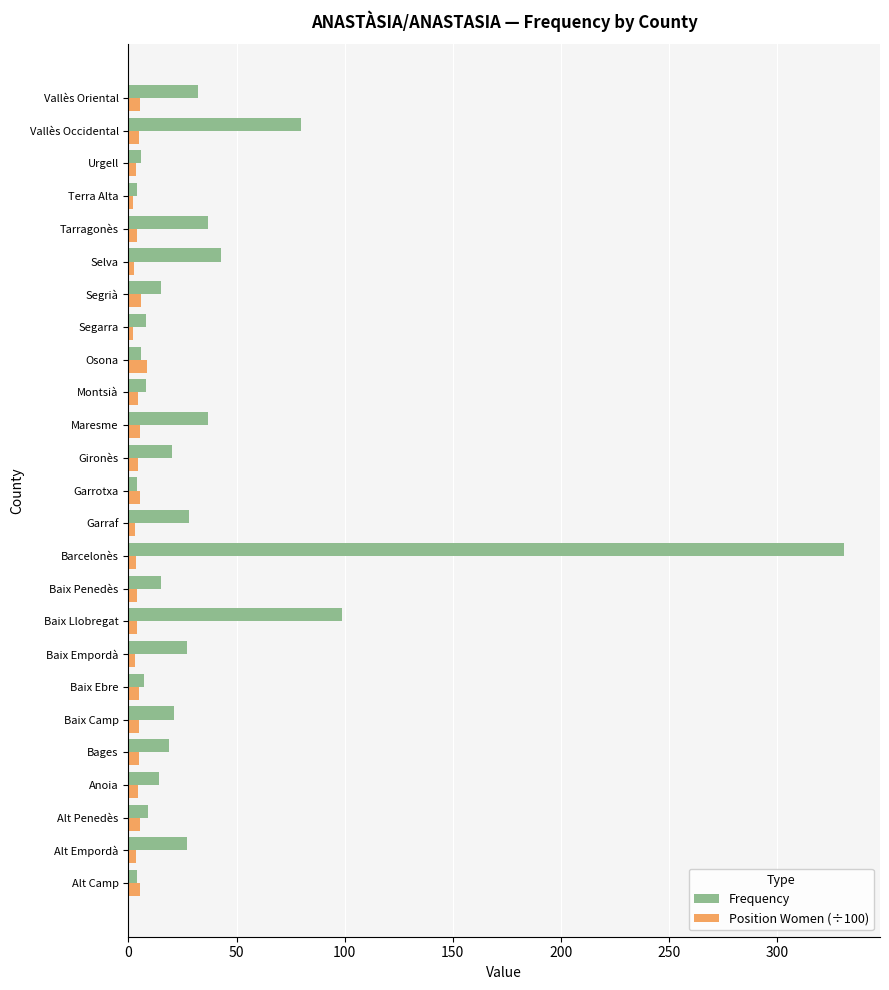

Which series has the widest spread of values?

Frequency